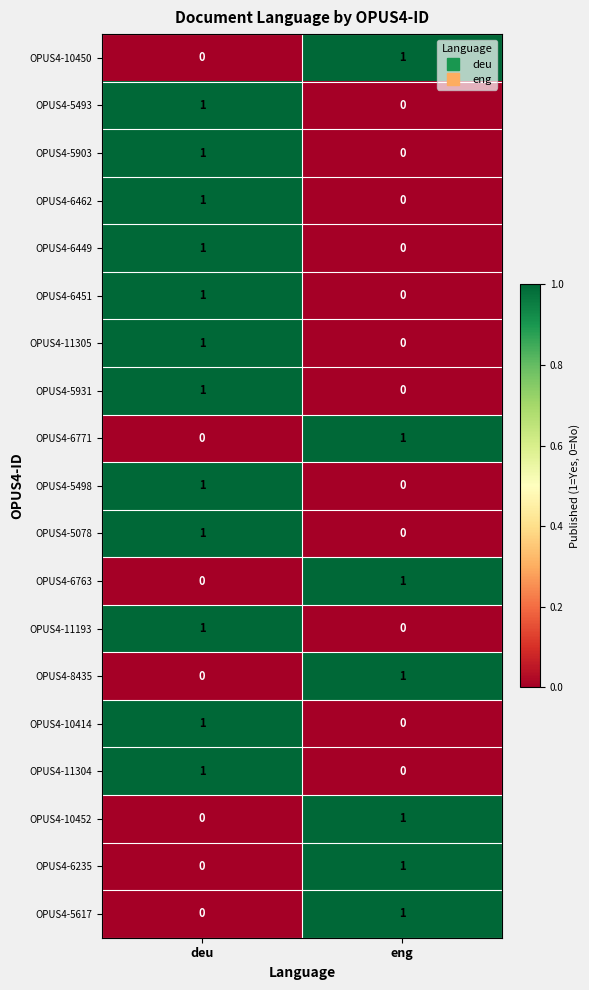

What is the total value across all series at deu?

12